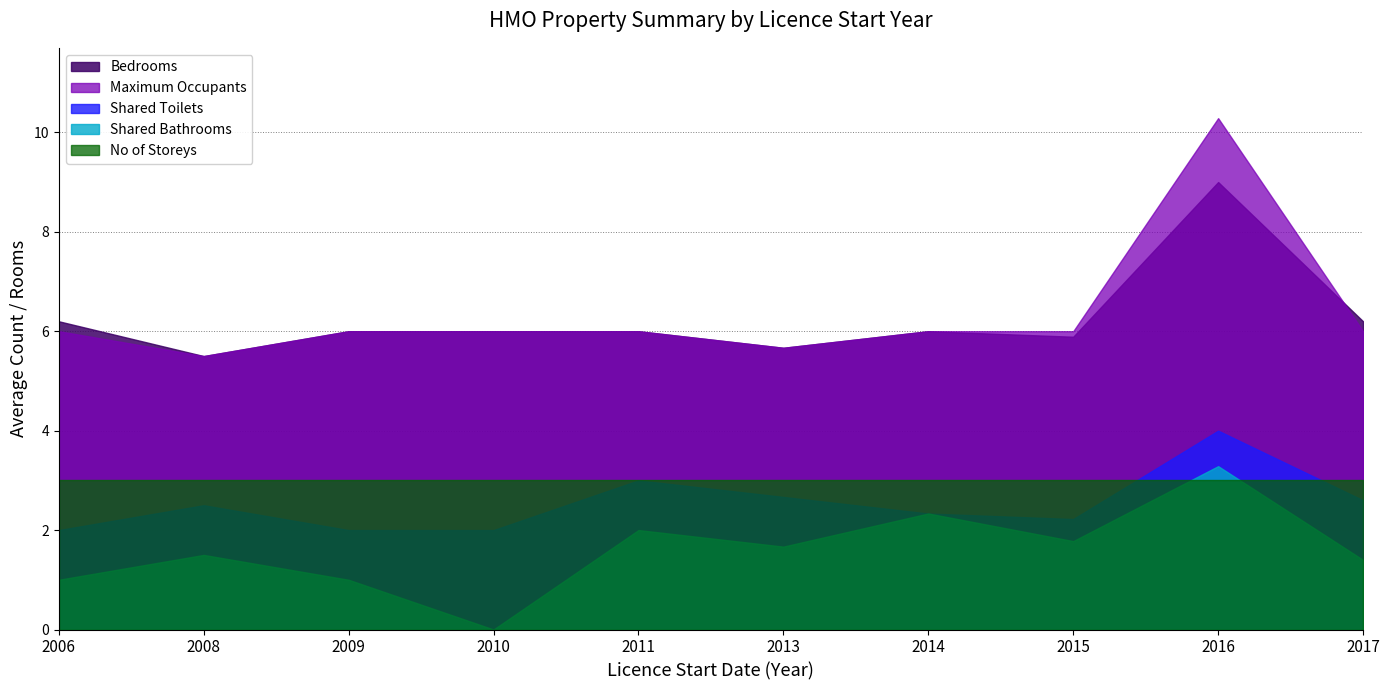

What is the value of the Maximum Occupants point at the 10th from the left?

6